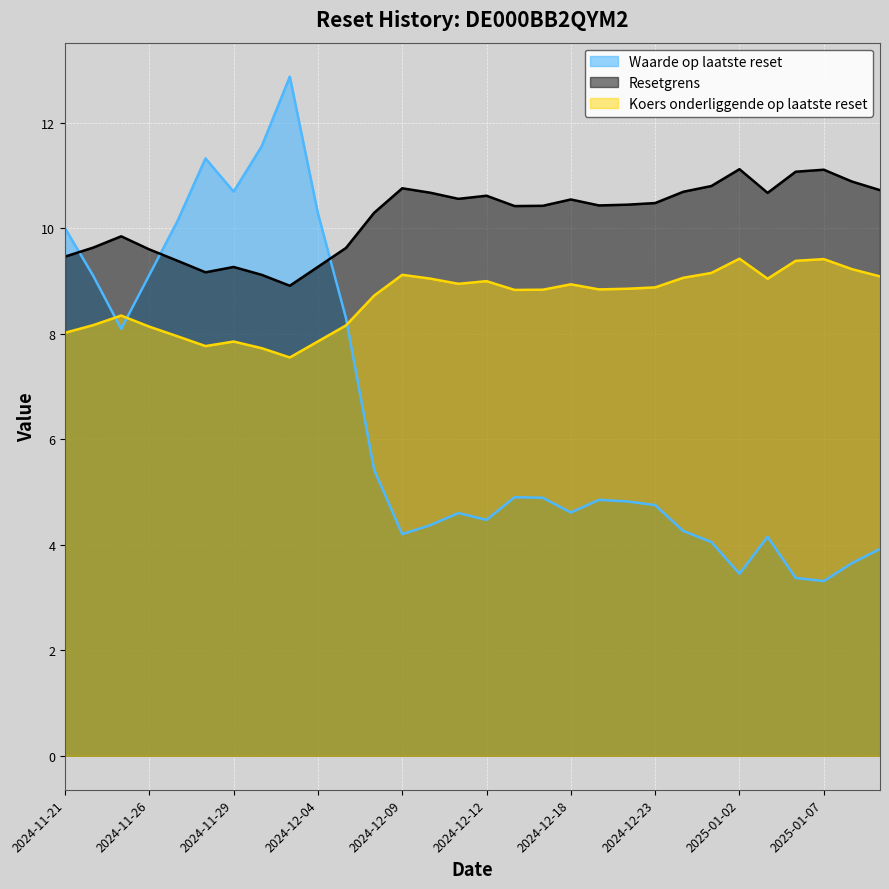

What are all the series names shown in the legend?

Waarde op laatste reset, Resetgrens, Koers onderliggende op laatste reset